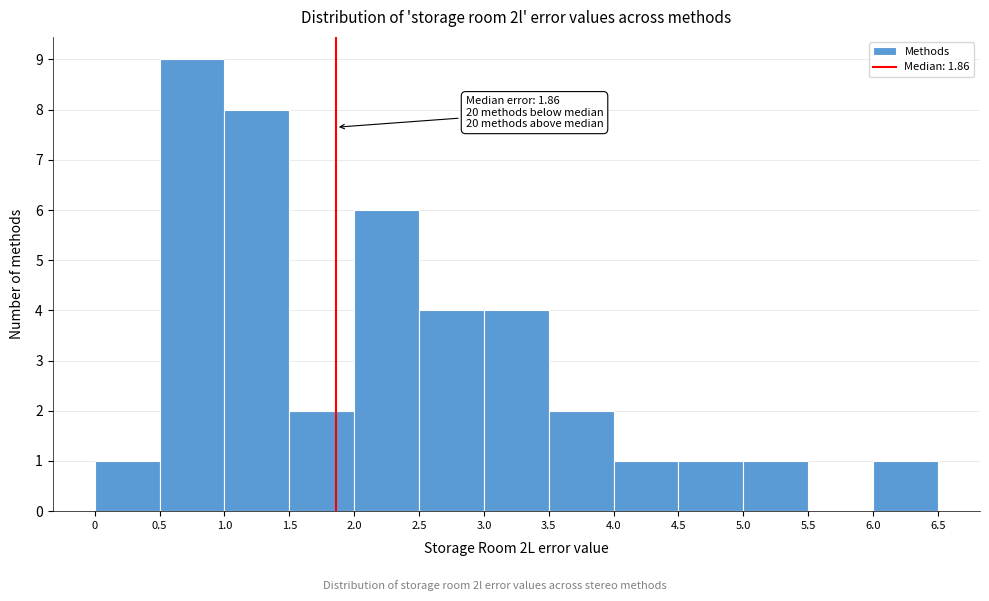

Over which range of the x-axis is the bar tallest?

0.5 to 1.0